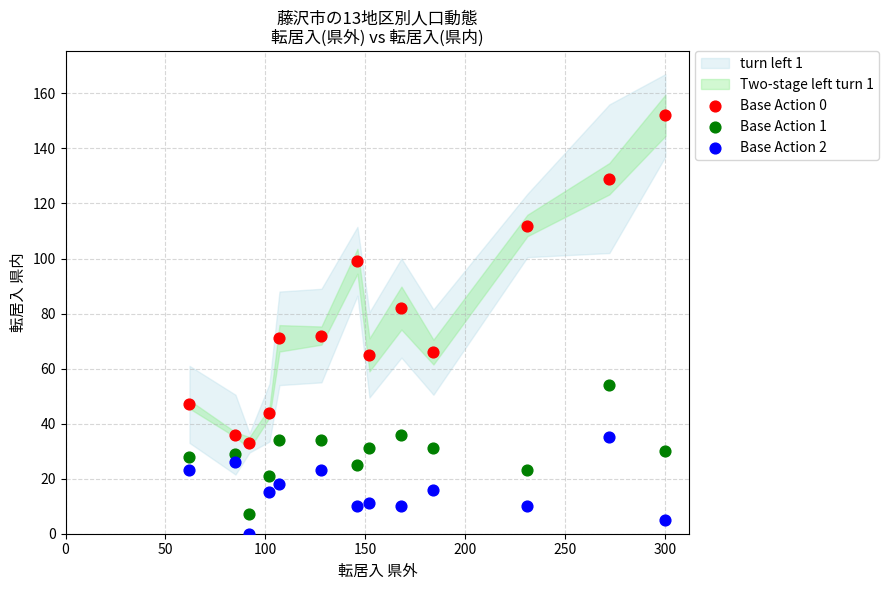

Which series has the largest Y range (max minus min)?

Base Action 0